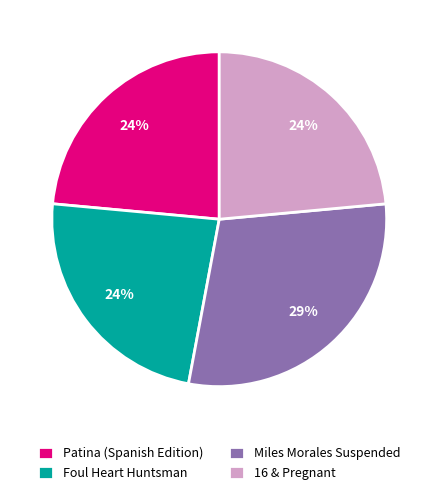

To the nearest percent, what portion does Patina (Spanish Edition) represent?

24%